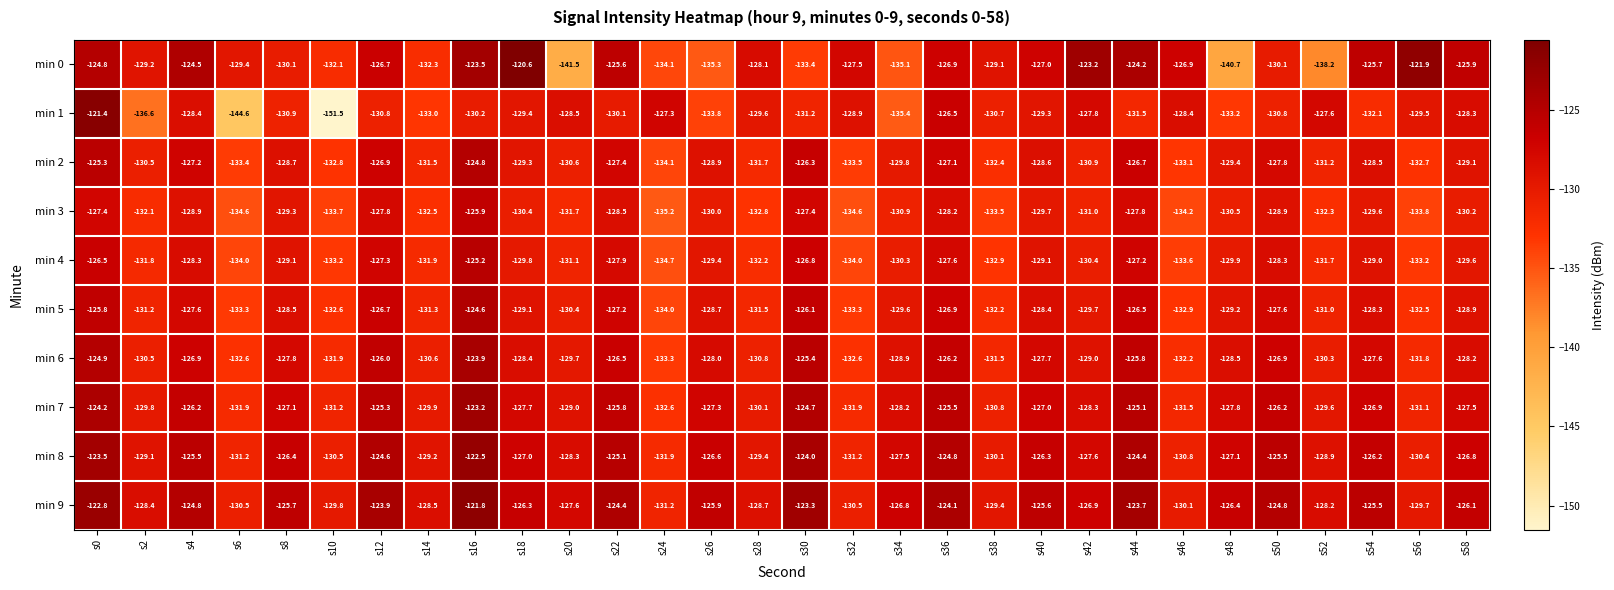

How many data points does each series have?

30